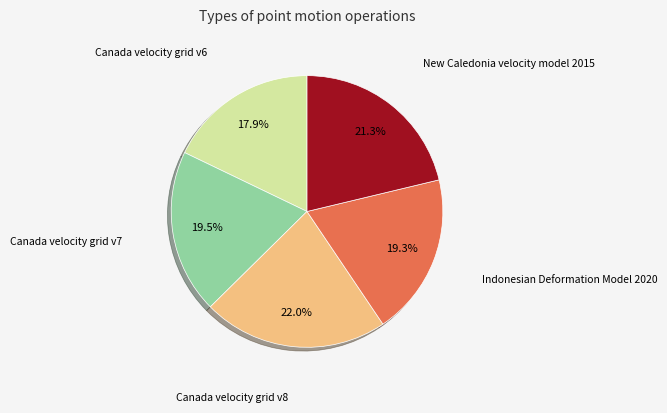

Is there any slice that represents more than half of the pie?

No